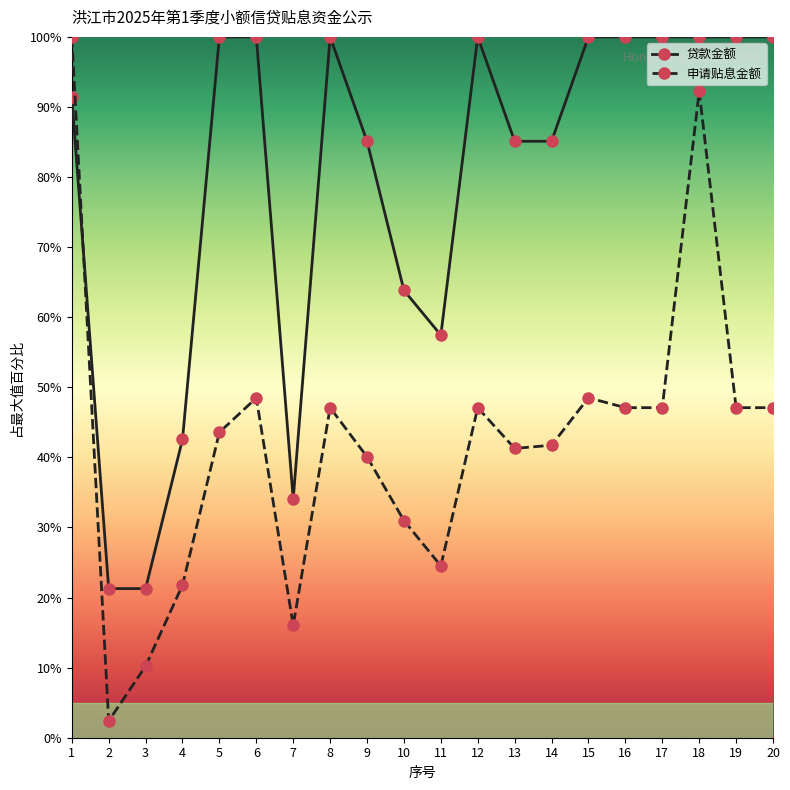

The value of 申请贴息金额 at 10 is 31.0. True or false?

True